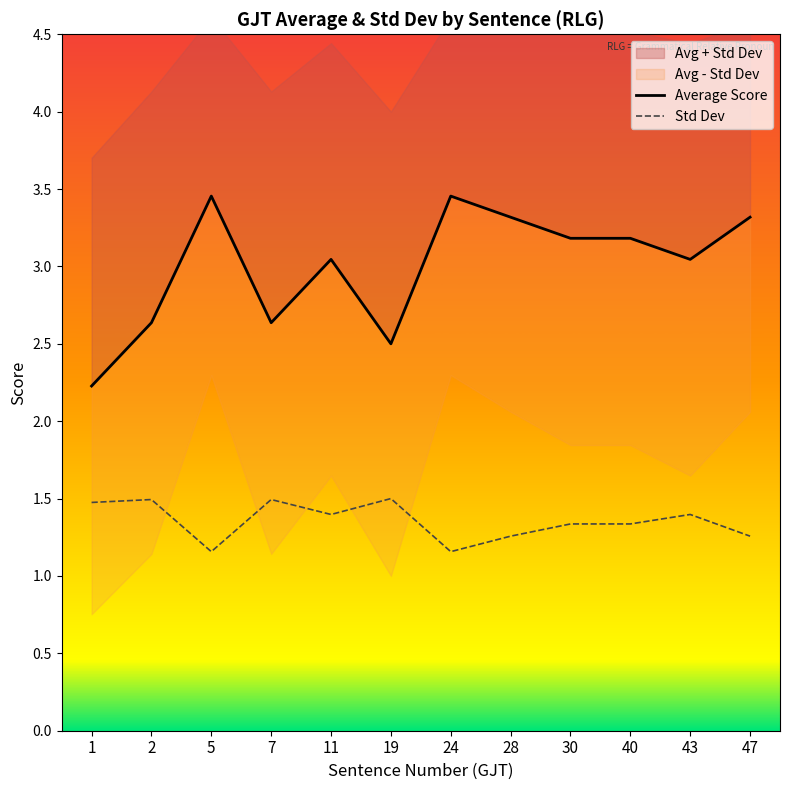

Reading right to left, what are all the values shown in this chart?

Average Score: 3.3	3.0	3.2	3.2	3.3	3.5	2.5	3.0	2.6	3.5	2.6	2.2
Std Dev: 1.3	1.4	1.3	1.3	1.3	1.2	1.5	1.4	1.5	1.2	1.5	1.5